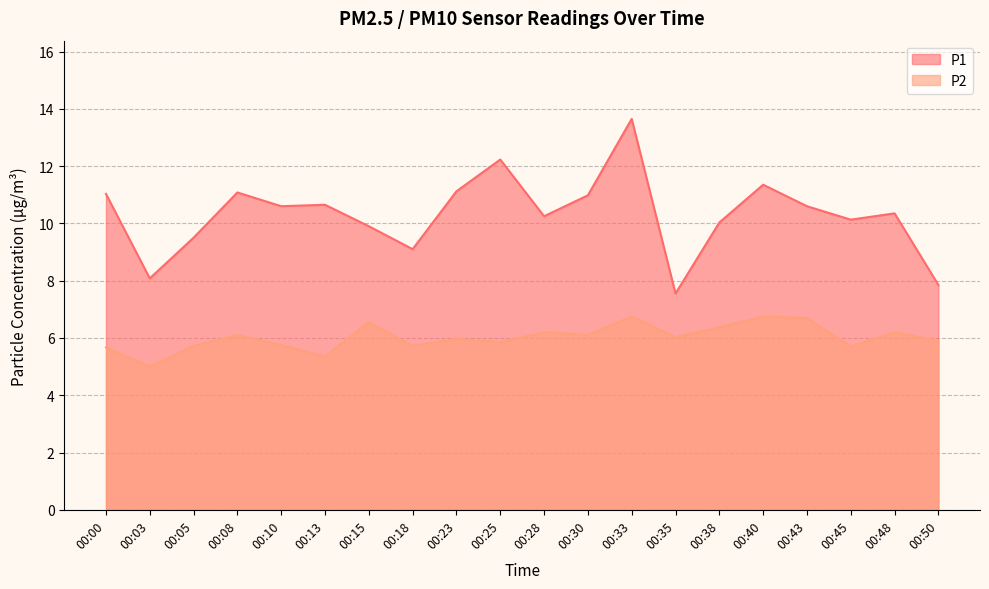

How many data points does each series have?

20